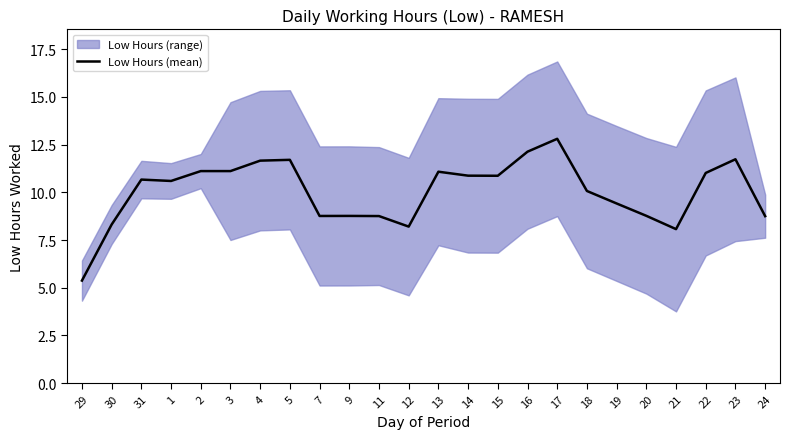

Where is the first local maximum?

31